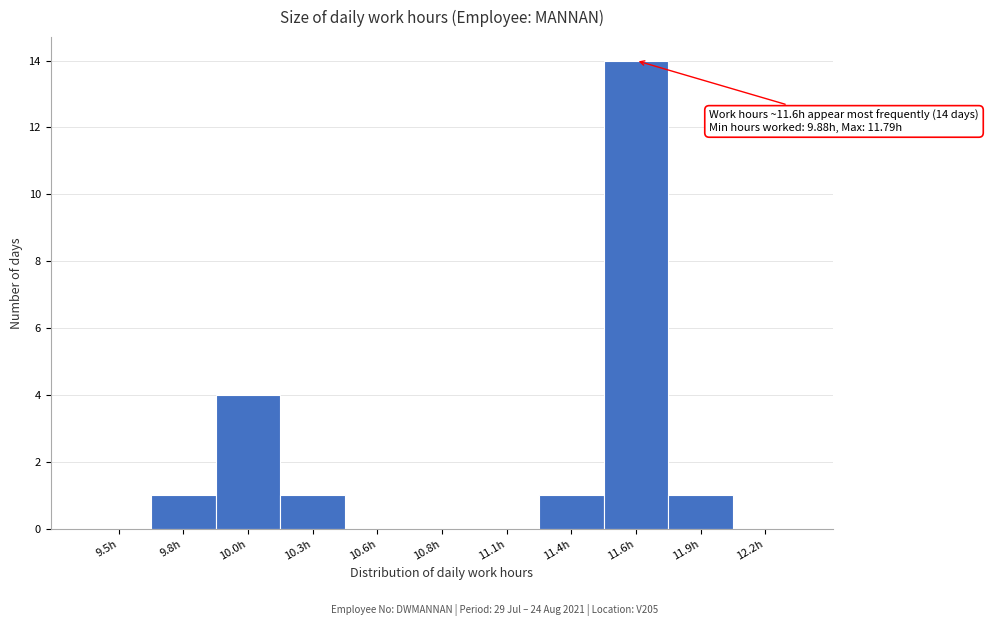

Reading left to right, transcribe all the data shown in this chart.

9.5h=0	9.8h=1	10.0h=4	10.3h=1	10.6h=0	10.8h=0	11.1h=0	11.4h=1	11.6h=14	11.9h=1	12.2h=0